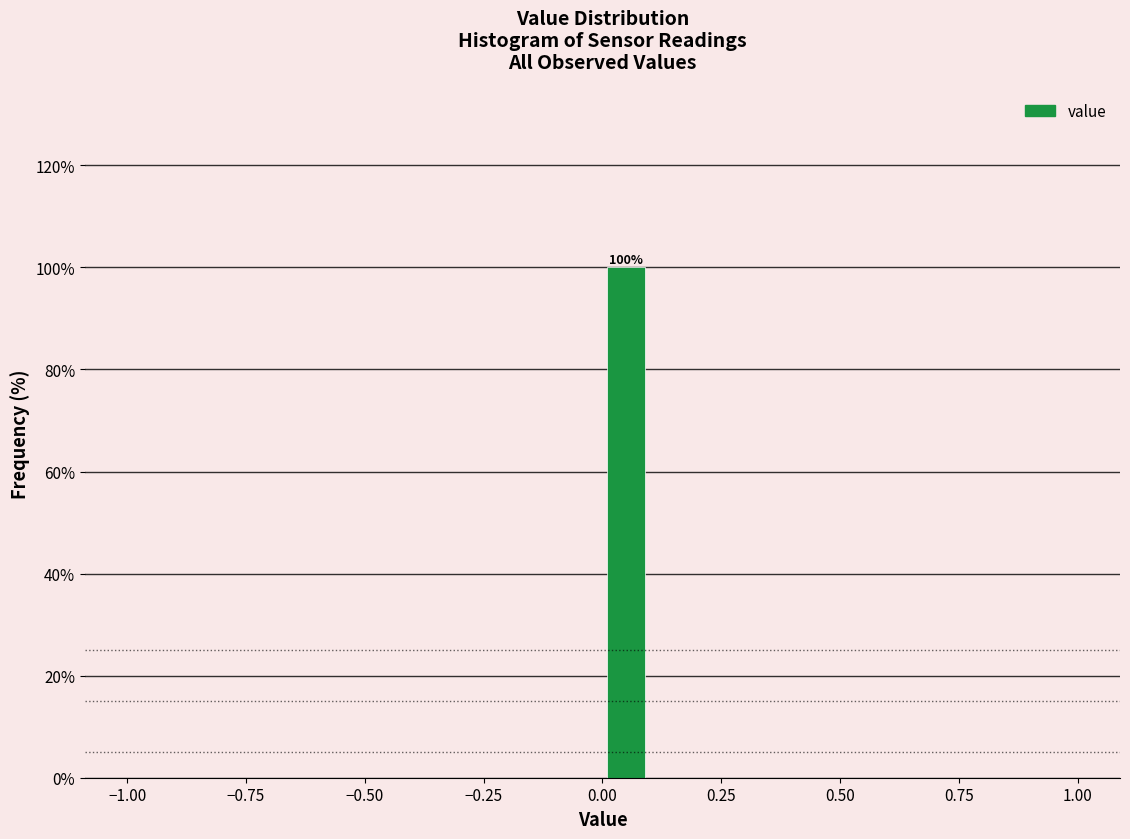

Read against the x-axis, roughly where is the centre of the tallest bar?

0.05